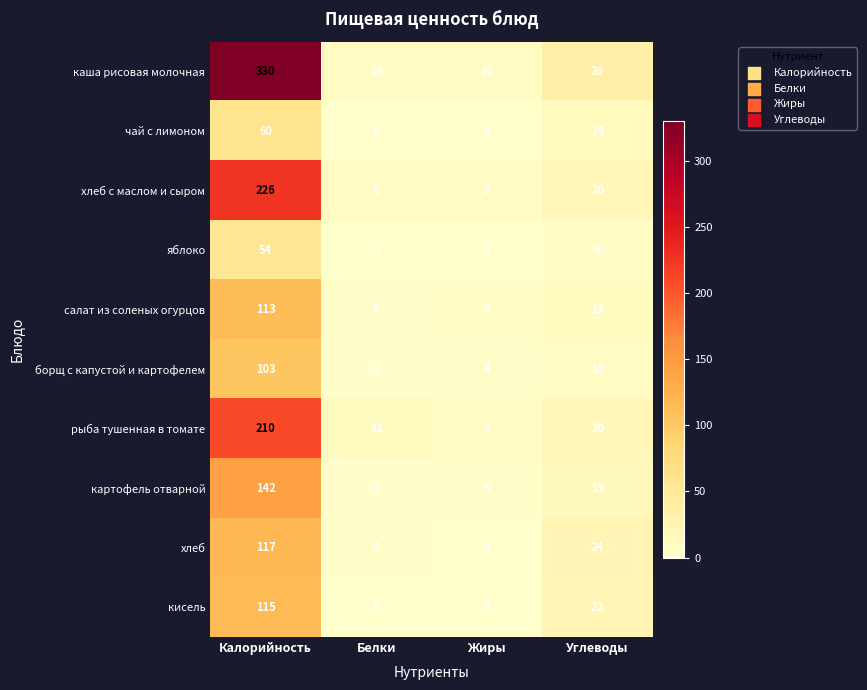

The value of хлеб с маслом и сыром at Углеводы is 20. True or false?

True